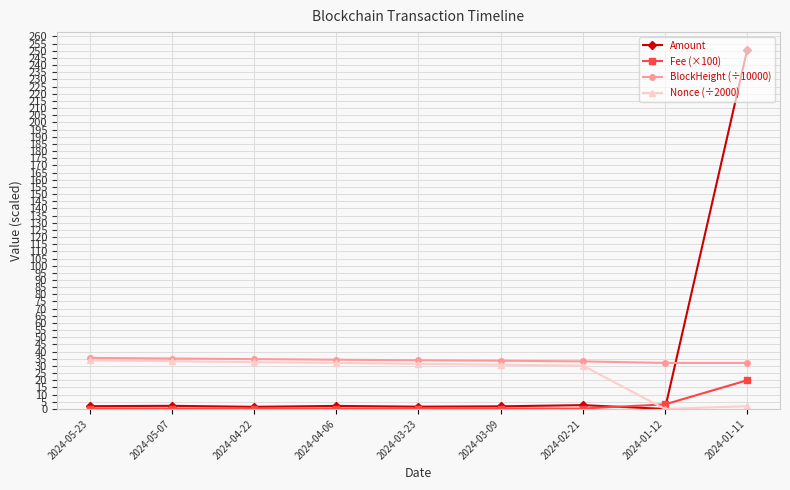

Which series has the largest range (max minus min)?

Amount